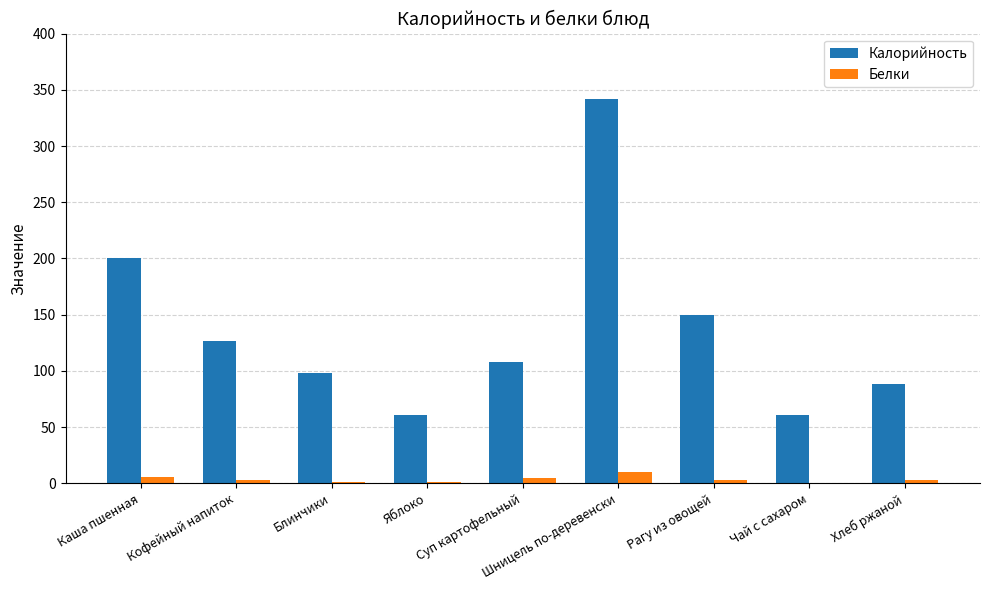

What is the difference between the Белки values at Хлеб ржаной and Яблоко?

2